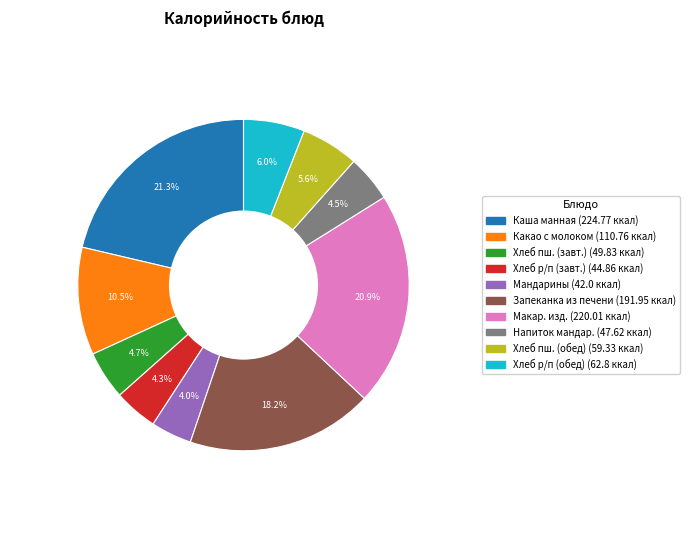

Does any single category account for the majority?

No